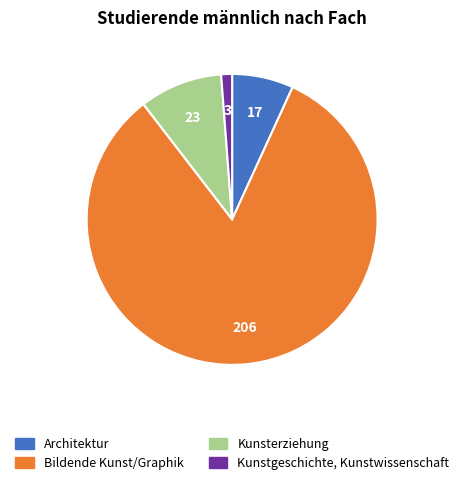

Count the number of slices in the pie.

4